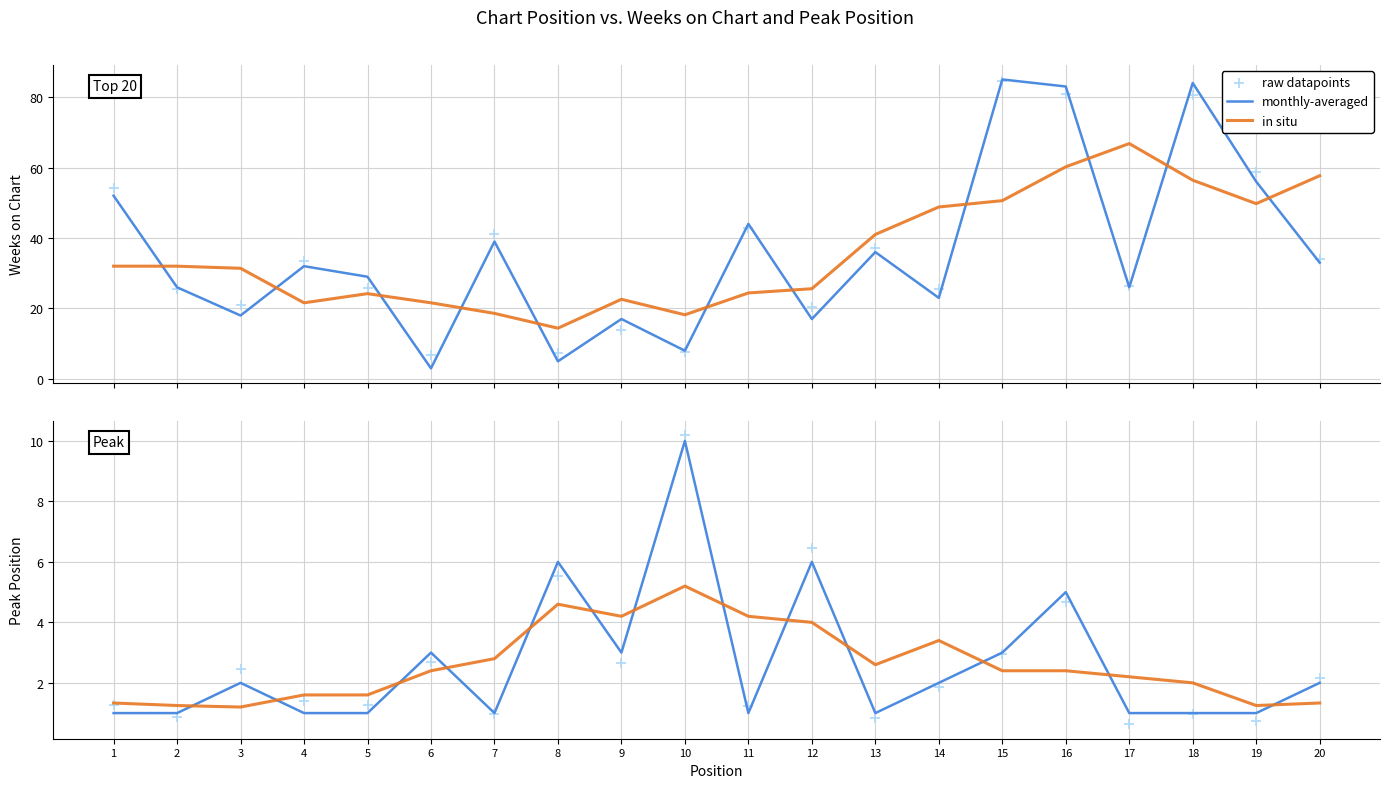

Is the value of raw datapoints at 17 greater than the value of monthly-averaged at 17?

No